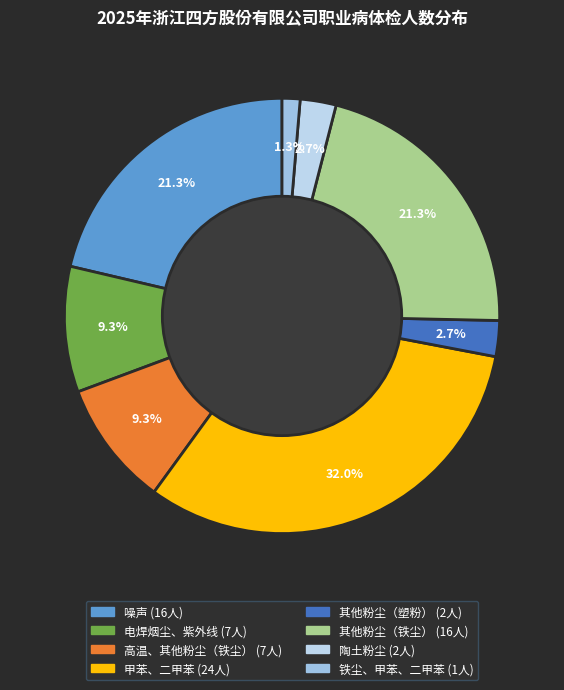

What is the ratio of the value at 其他粉尘（塑粉） to the value at 高温、其他粉尘（铁尘）?

0.3